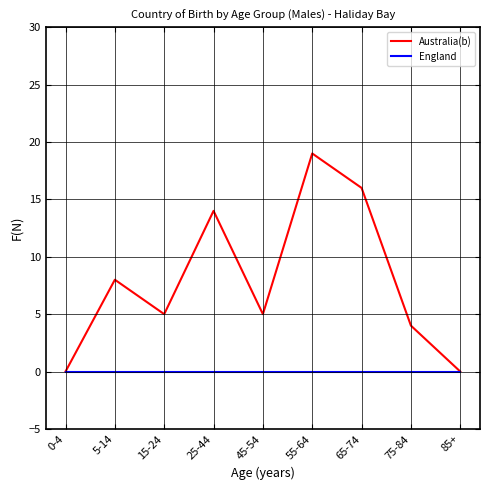

At 25-44, list the series in order from largest to smallest.

Australia(b), England